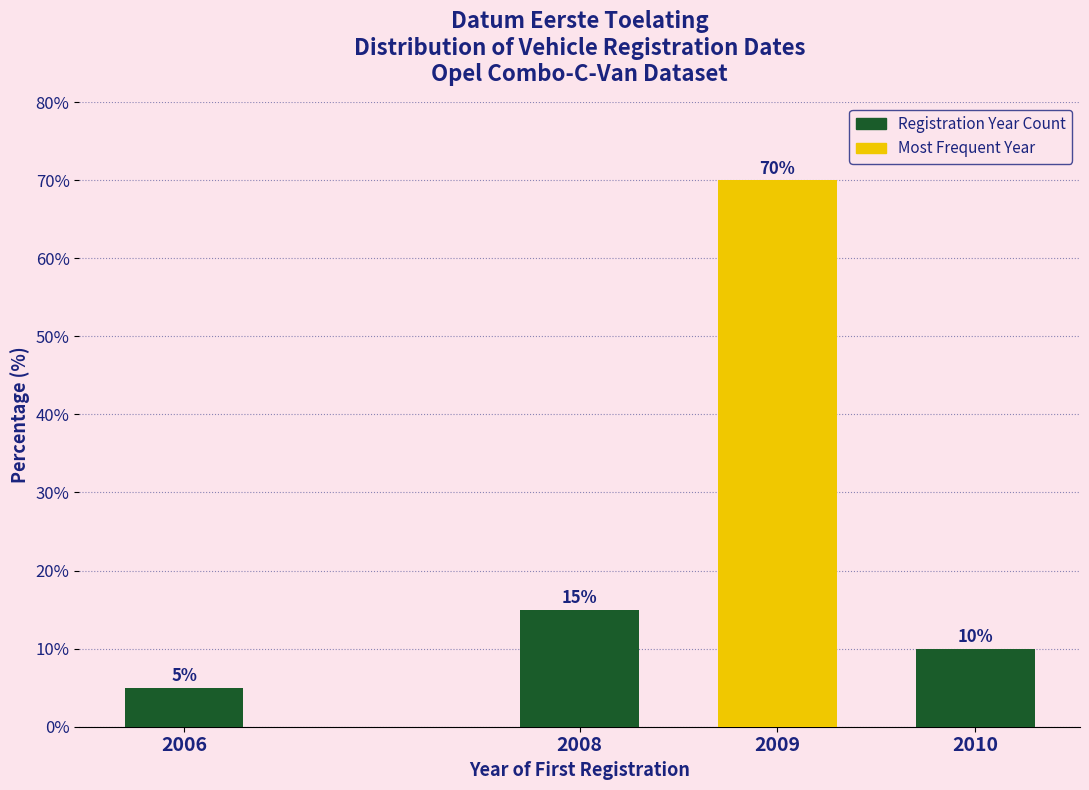

Reading left to right, extract all data points from this chart.

5	15	70	10